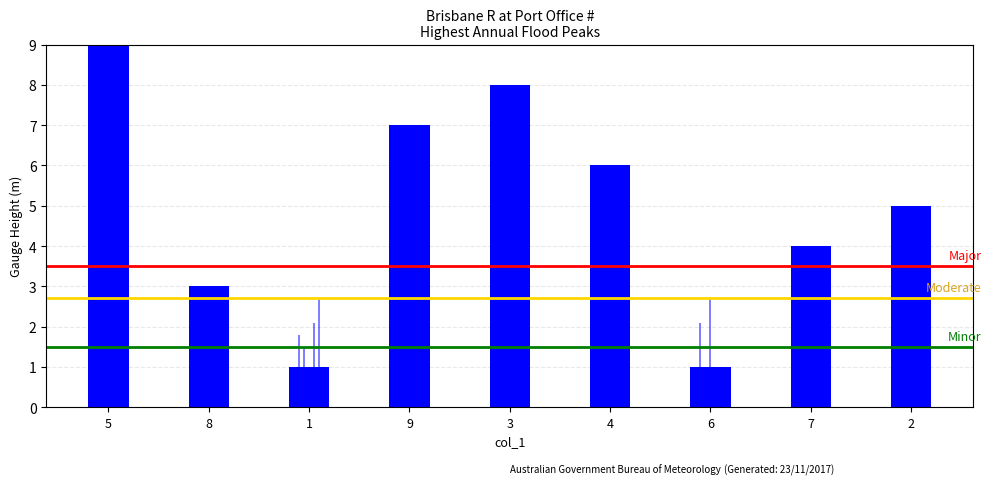

At 5, list the series in order from smallest to largest.

Minor, Moderate, Major